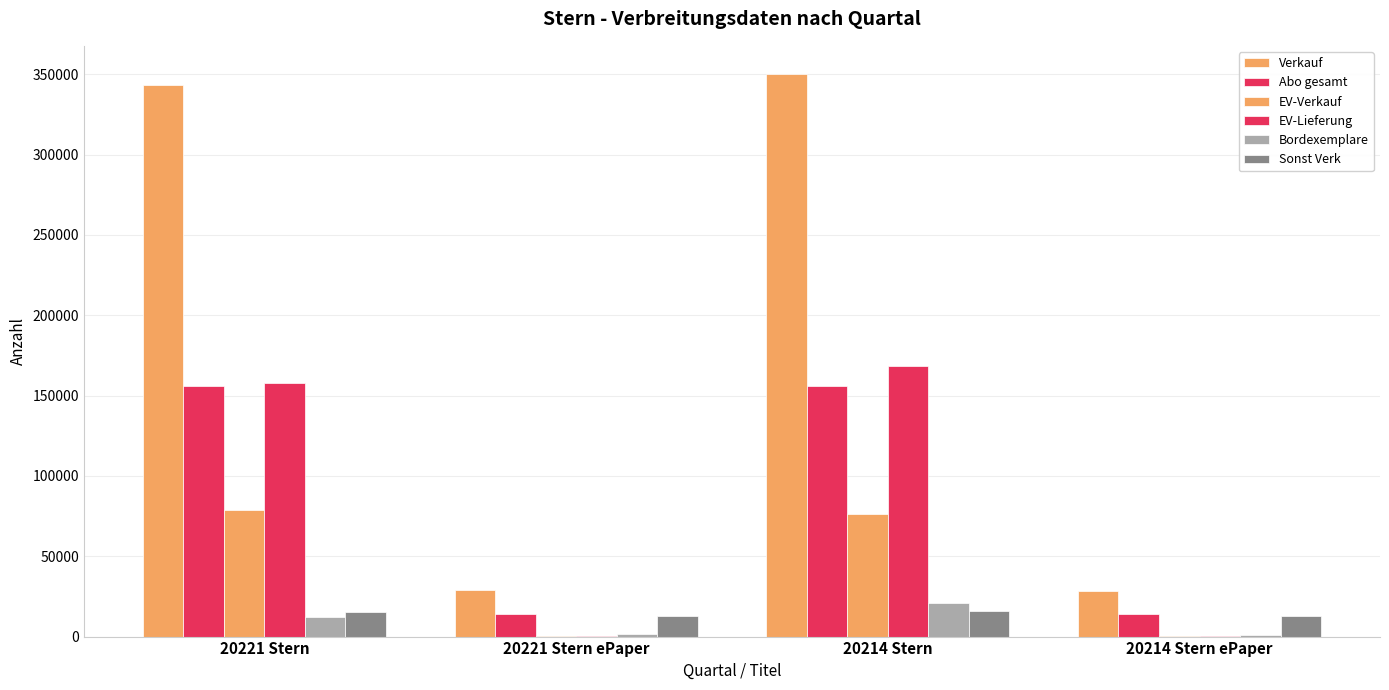

How many groups of bars are there?

4